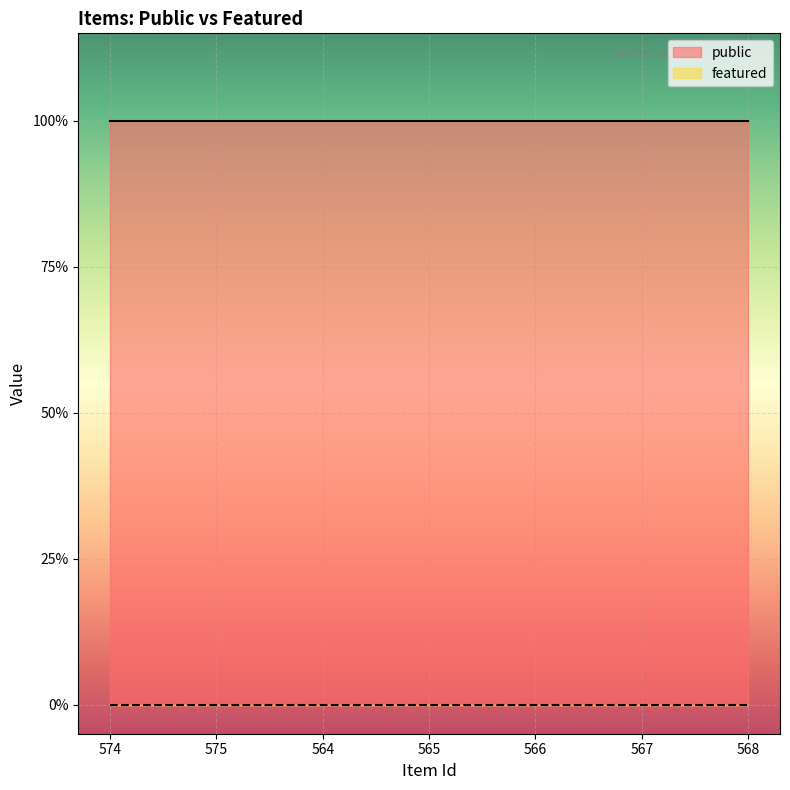

At which label does featured reach its peak?

574